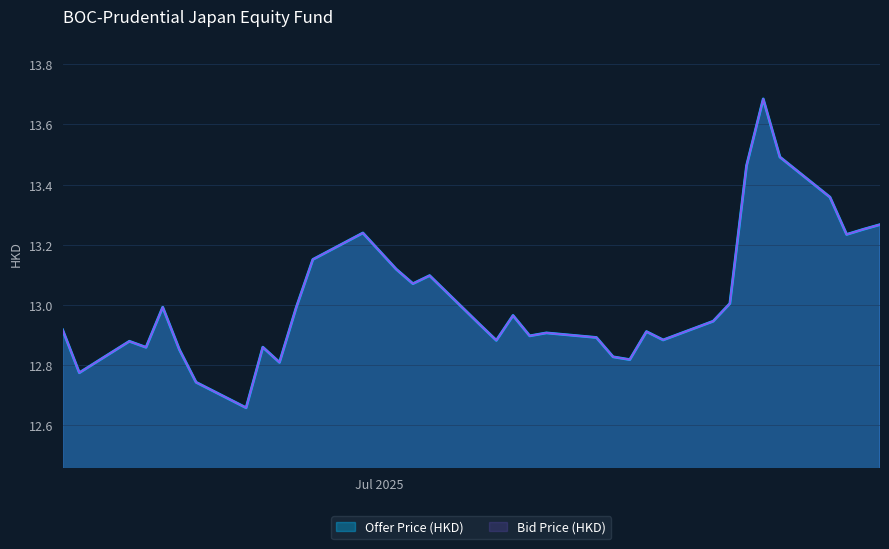

How many interior local peaks does the Offer Price (HKD) series have?

9